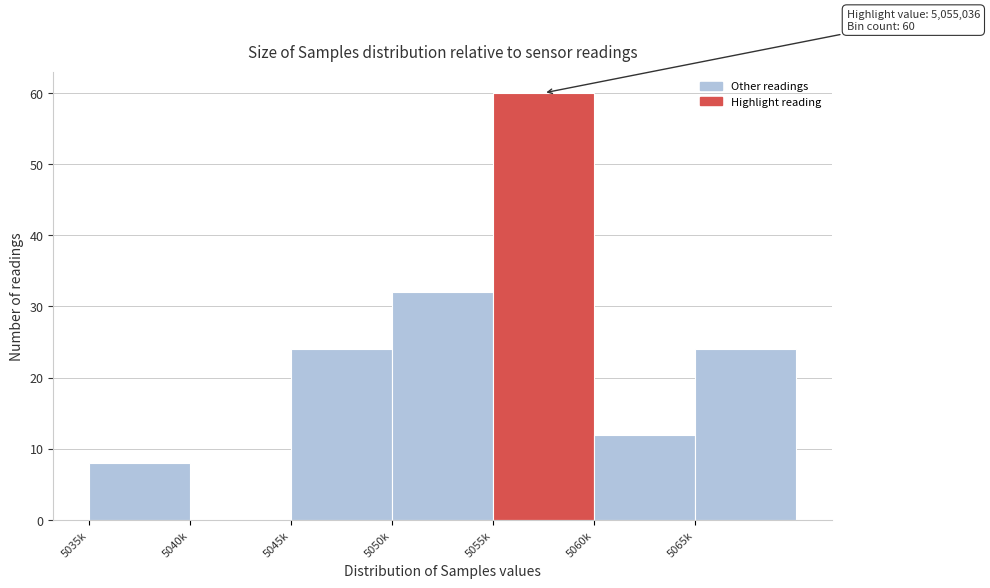

Reading left to right, what are all the values shown in this chart?

5035k=8	5040k=0	5045k=24	5050k=32	5055k=60	5060k=12	5065k=24